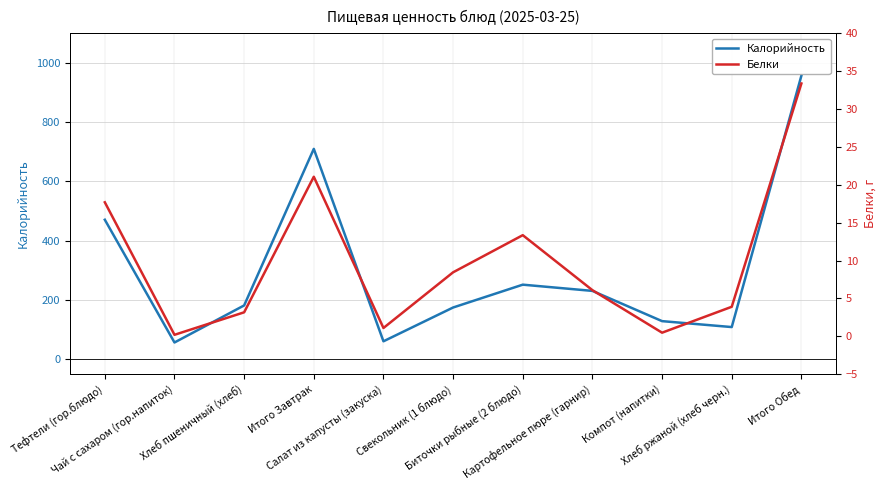

Which series has the largest total across all categories?

Калорийность